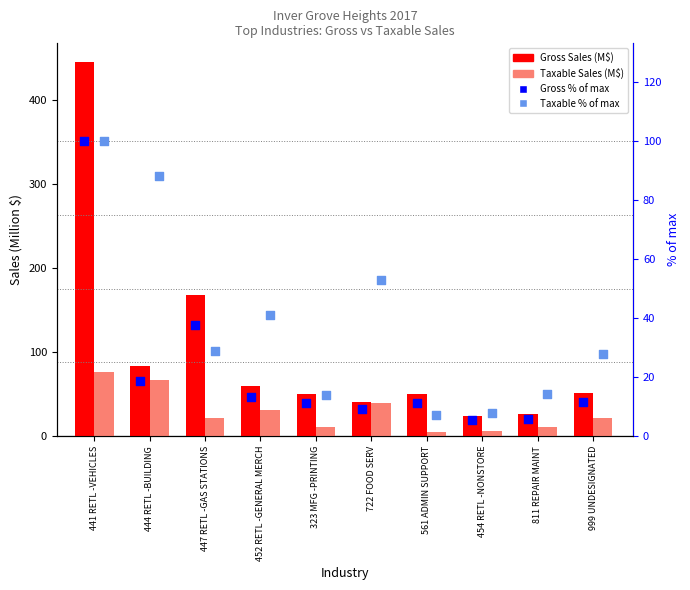

Which series reaches the maximum Y coordinate?

Gross Sales (M$)